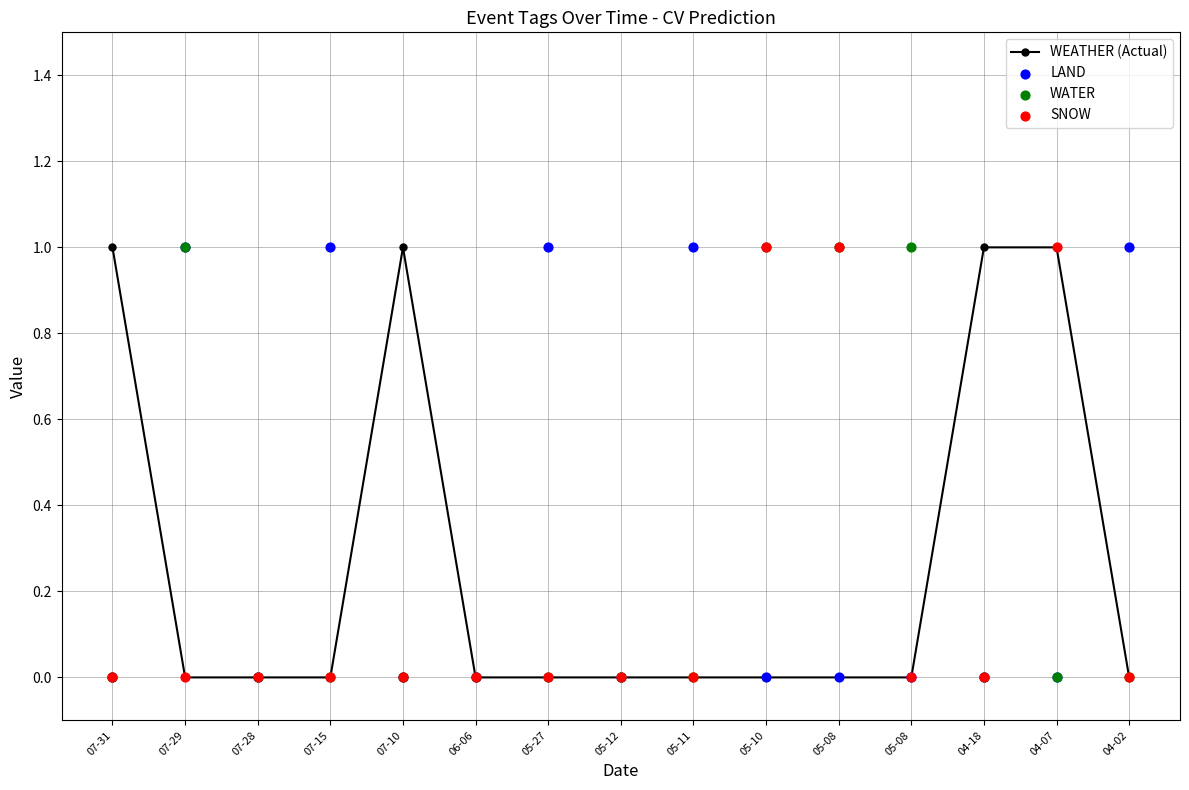

Which series contains the lowest Y value?

WEATHER (Actual)